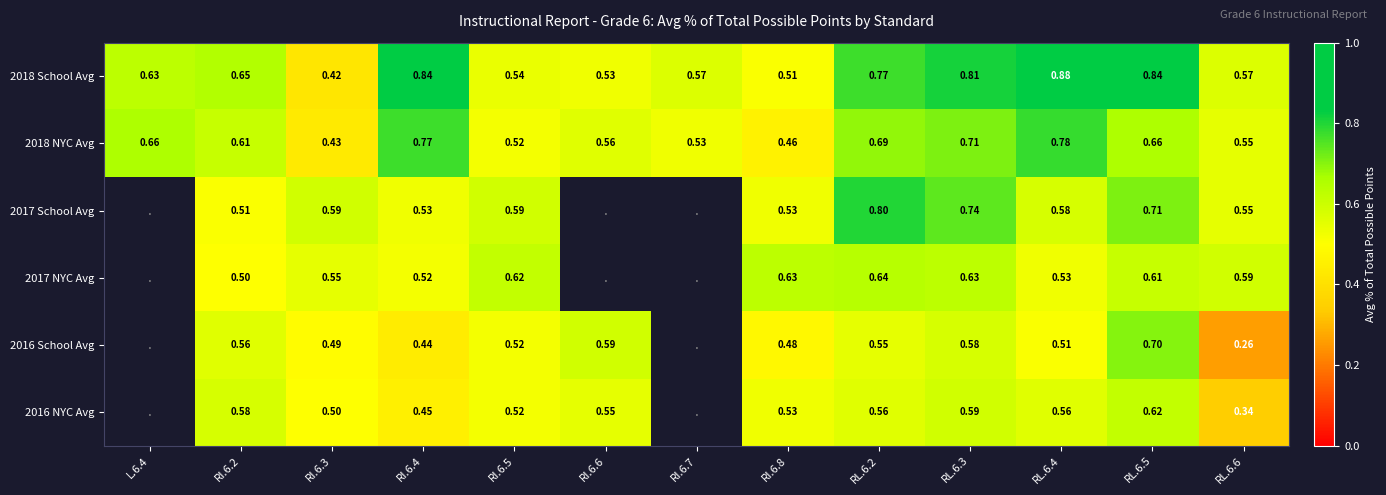

What is the maximum value shown in the chart?

0.9